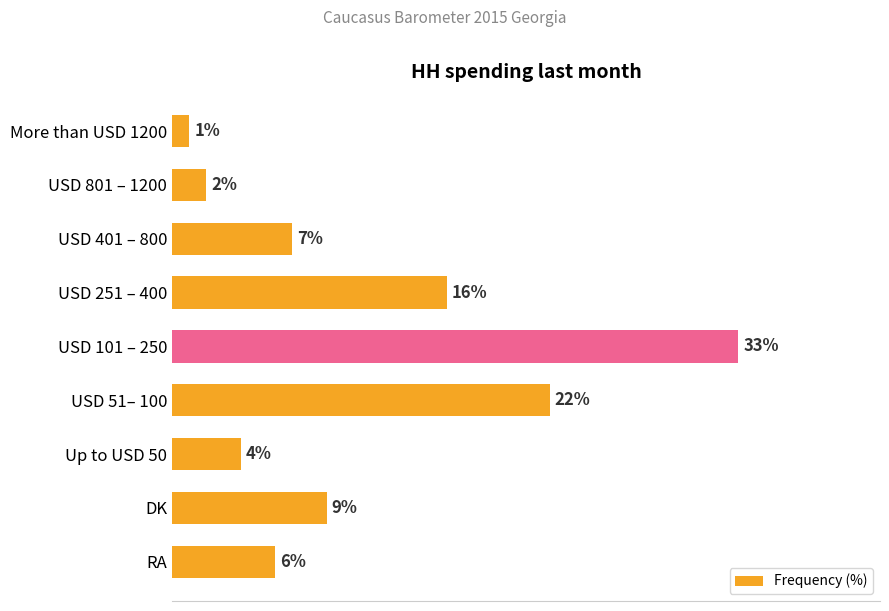

Does the chart contain any negative values?

No